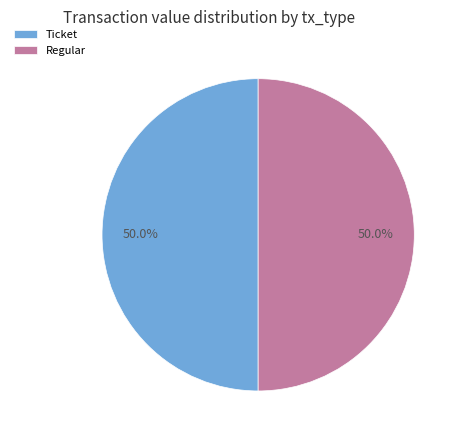

Approximately how many times larger is the value at Ticket compared to Regular?

1.0